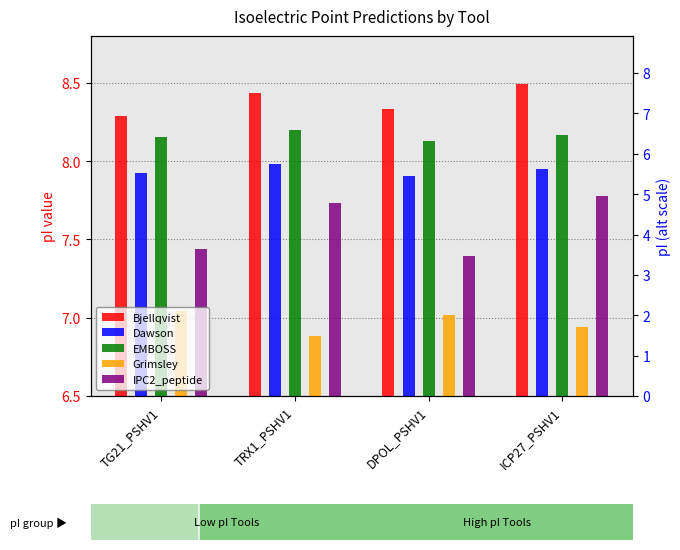

What is the sum of the Dawson values at DPOL_PSHV1 and TG21_PSHV1?

15.8